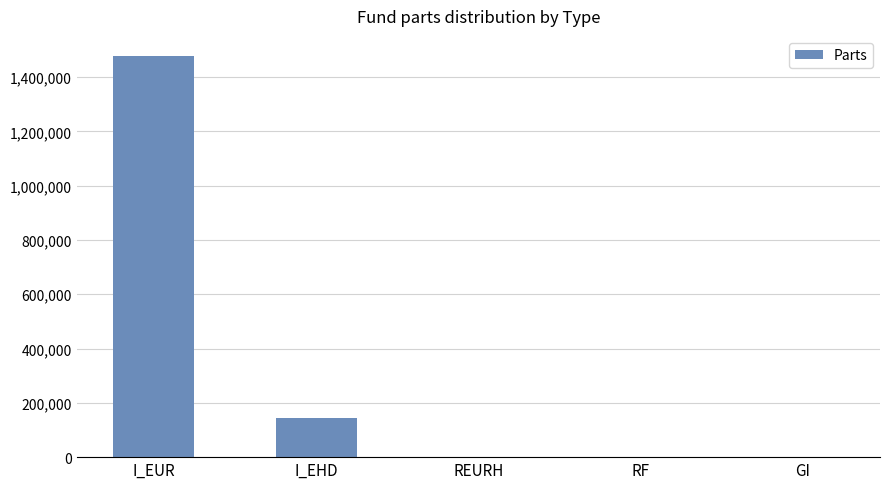

The chart shows a value of 674770.1 at I_EUR. True or false?

False